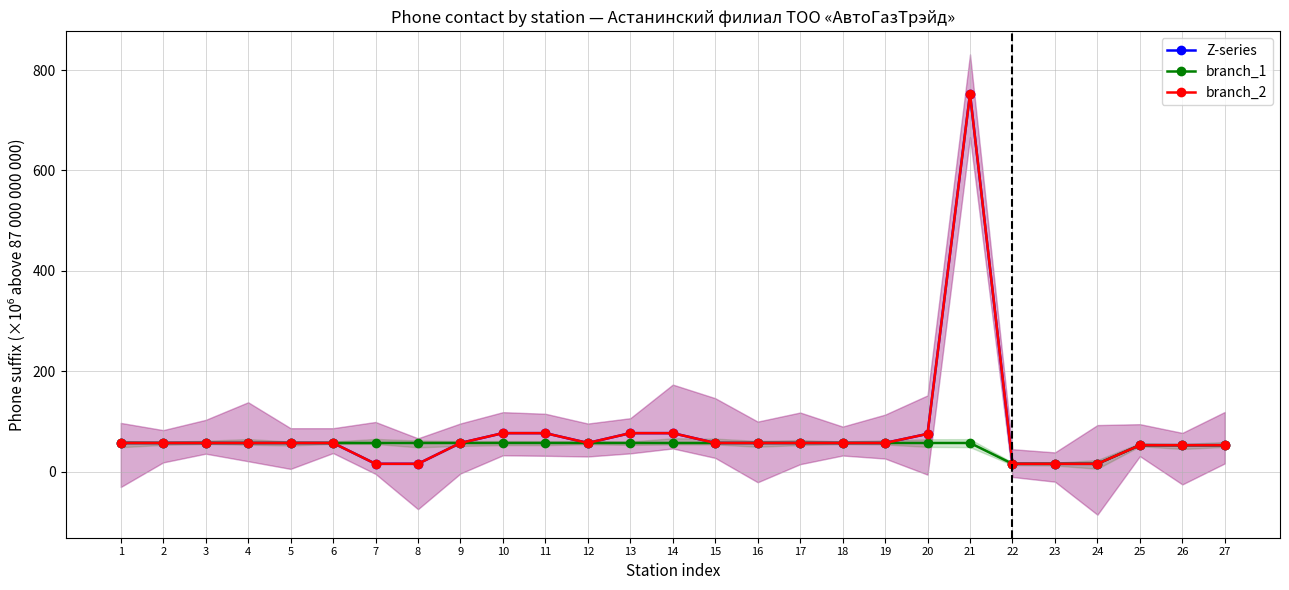

Reading left to right, what are all the values shown in this chart?

Z-series: 57.6	57.6	57.6	57.6	57.6	57.6	16.1	16.1	57.6	77.1	77.1	57.6	77.1	77.1	57.6	57.6	57.6	57.6	57.6	75.7	752.4	16.1	16.1	16.1	53.2	53.2	53.2
branch_1: 57.6	57.6	57.6	57.6	57.6	57.6	57.6	57.6	57.6	57.6	57.6	57.6	57.6	57.6	57.6	57.6	57.6	57.6	57.6	57.6	57.6	16.1	16.1	16.1	53.2	53.2	53.2
branch_2: 57.6	57.6	57.6	57.6	57.6	57.6	16.1	16.1	57.6	77.1	77.1	57.6	77.1	77.1	57.6	57.6	57.6	57.6	57.6	75.7	752.4	16.1	16.1	16.1	53.2	53.2	53.2